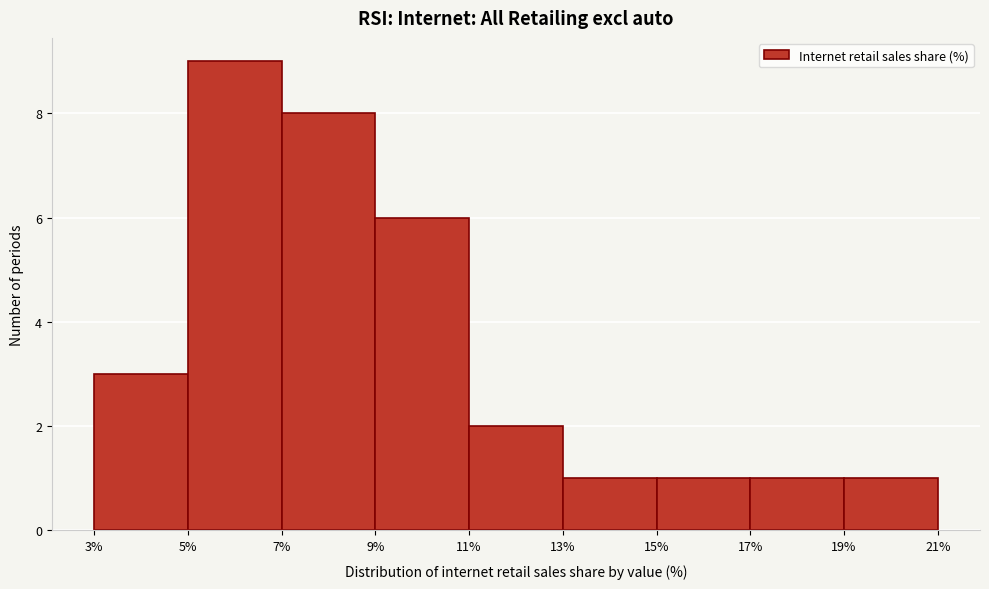

Over which range of the x-axis is the bar tallest?

5% to 7%